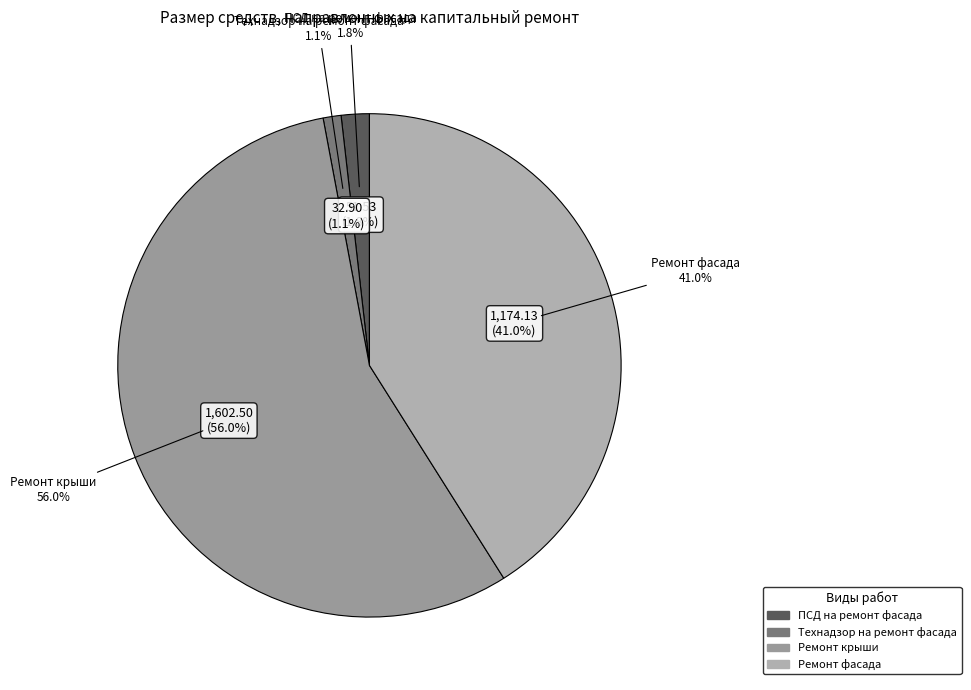

Which has a higher value, Технадзор на ремонт фасада or Ремонт фасада?

Ремонт фасада